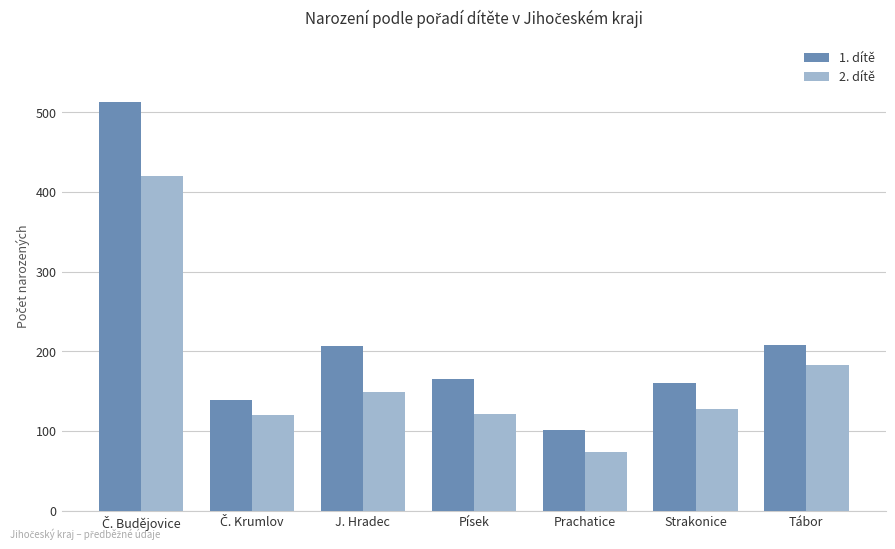

What is the approximate value of 2. dítě at Strakonice, to the nearest 10?

130